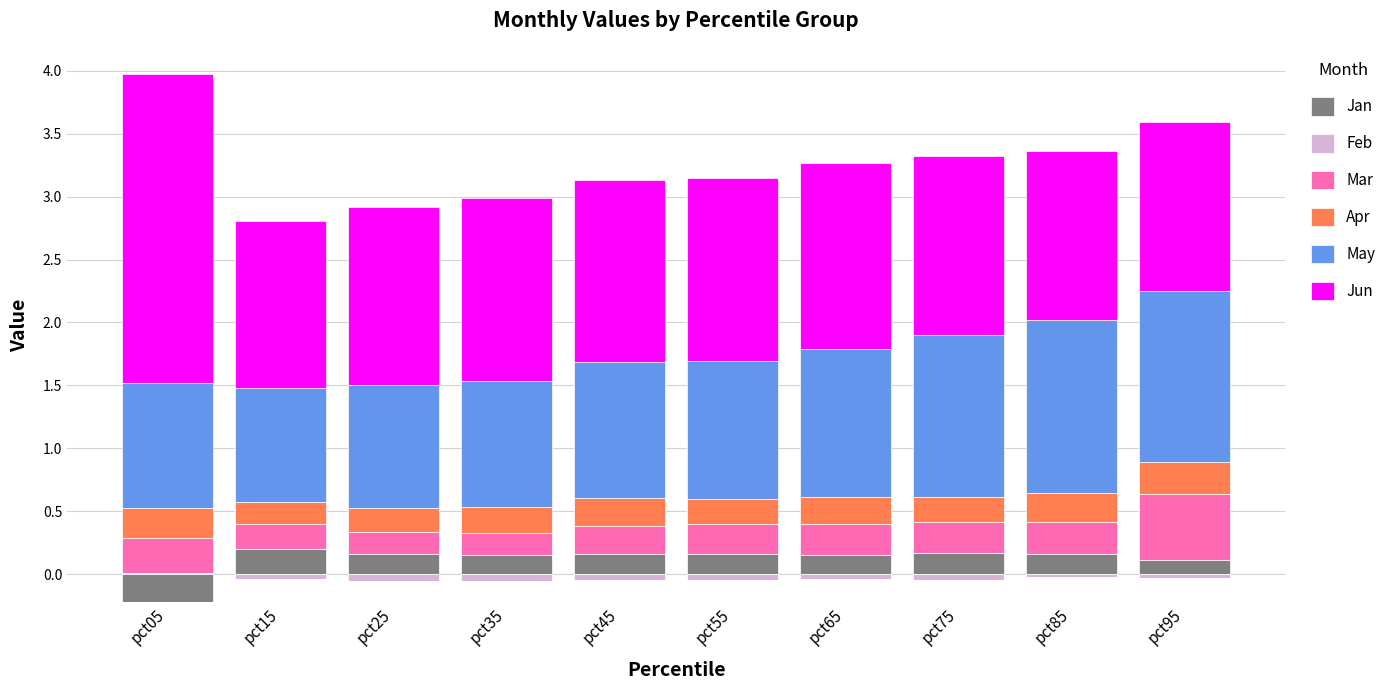

The Apr series shows 0.2 at pct25. True or false?

True